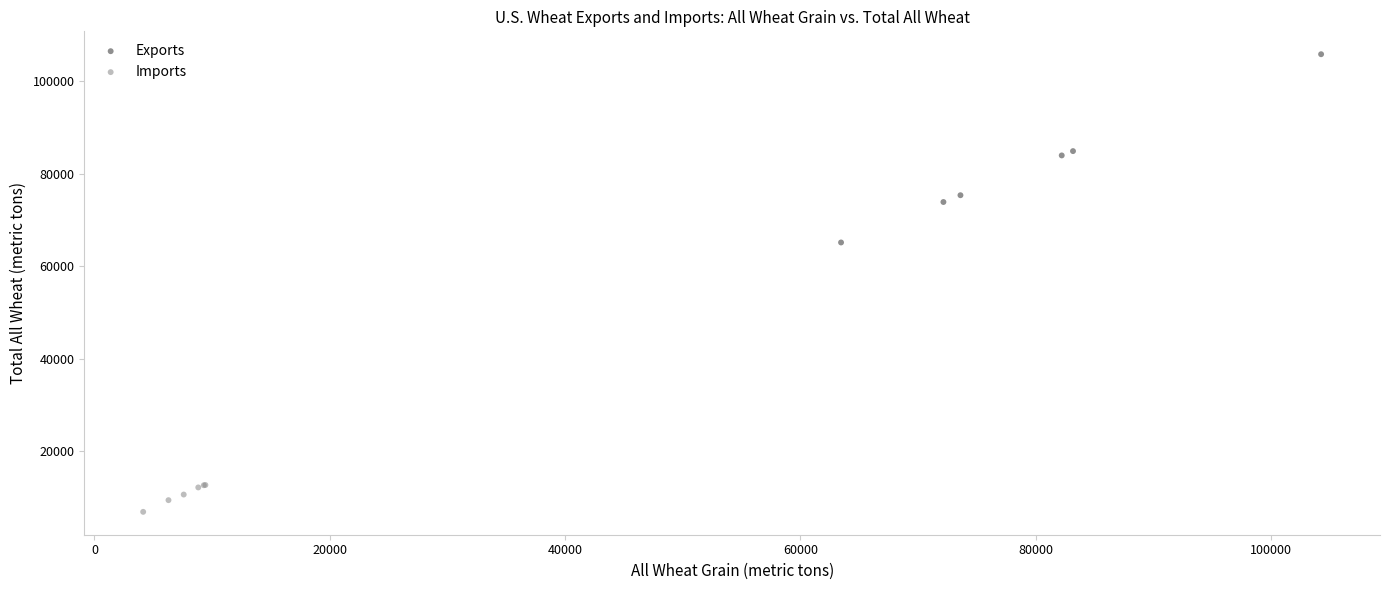

Which series contains the highest Y value?

Exports